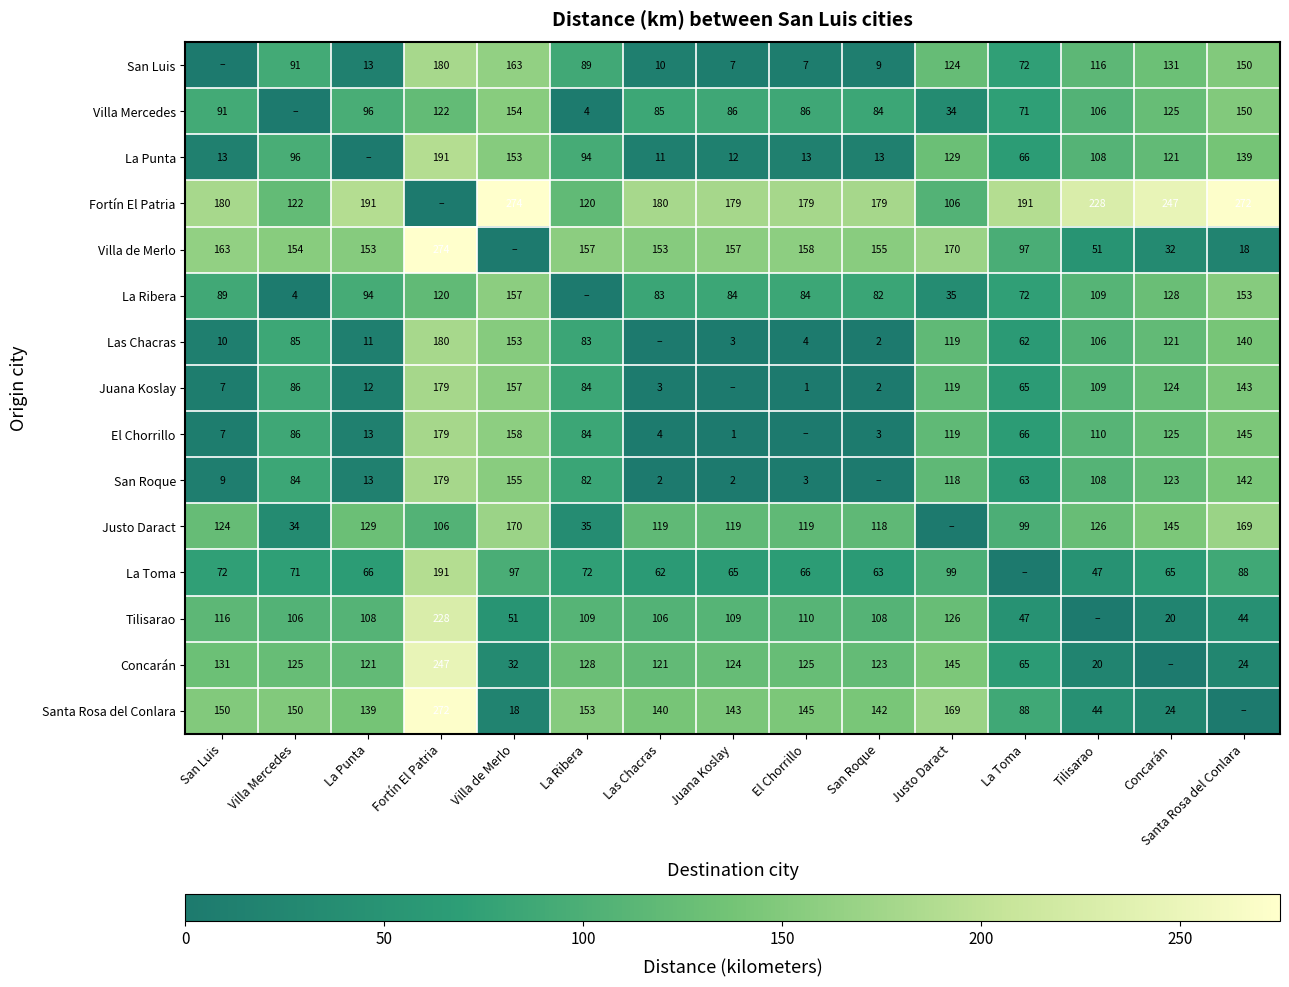

The Justo Daract series shows 119 at Las Chacras. True or false?

True